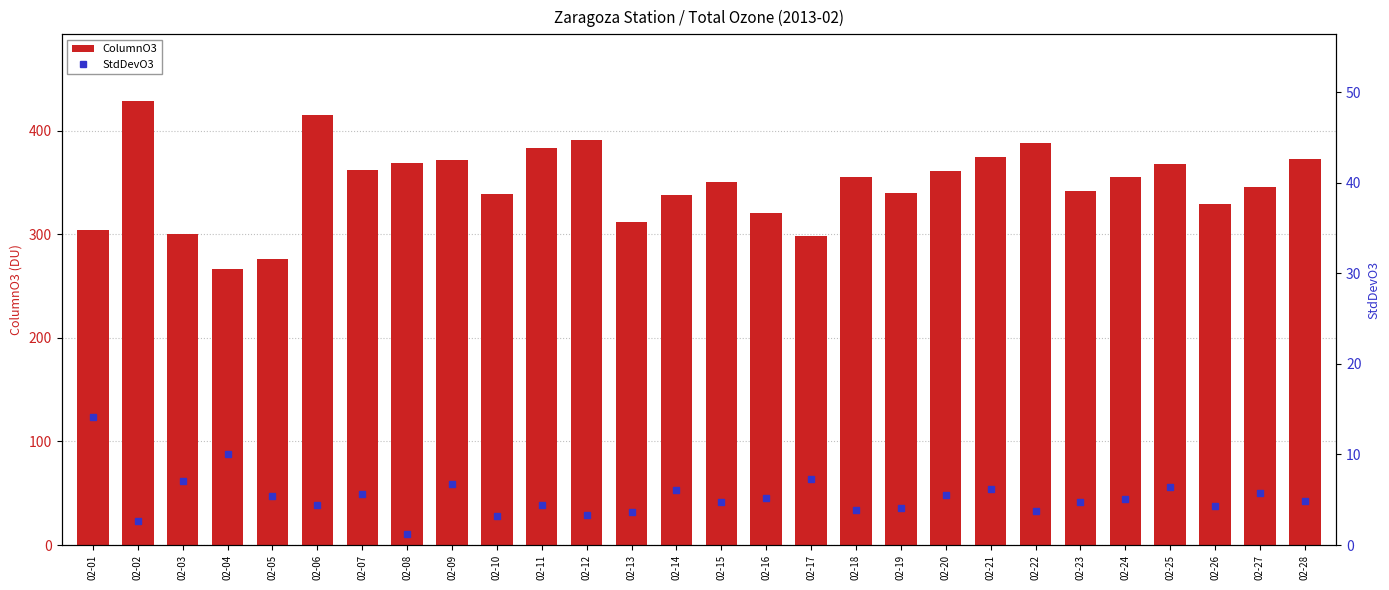

Between 02-06 and 02-24, which is larger?

02-06